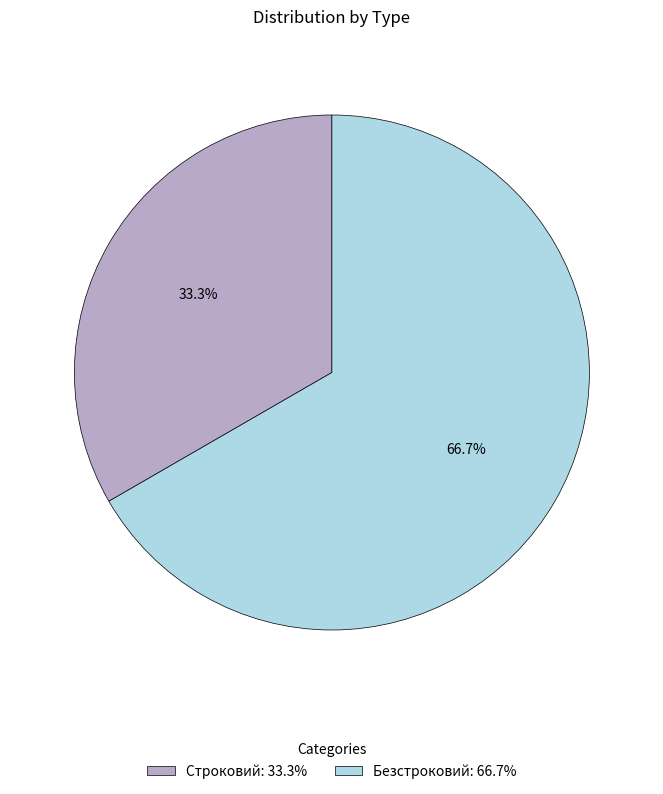

To the nearest percent, what is the difference between the Безстроковий and Строковий slice percentages?

33%